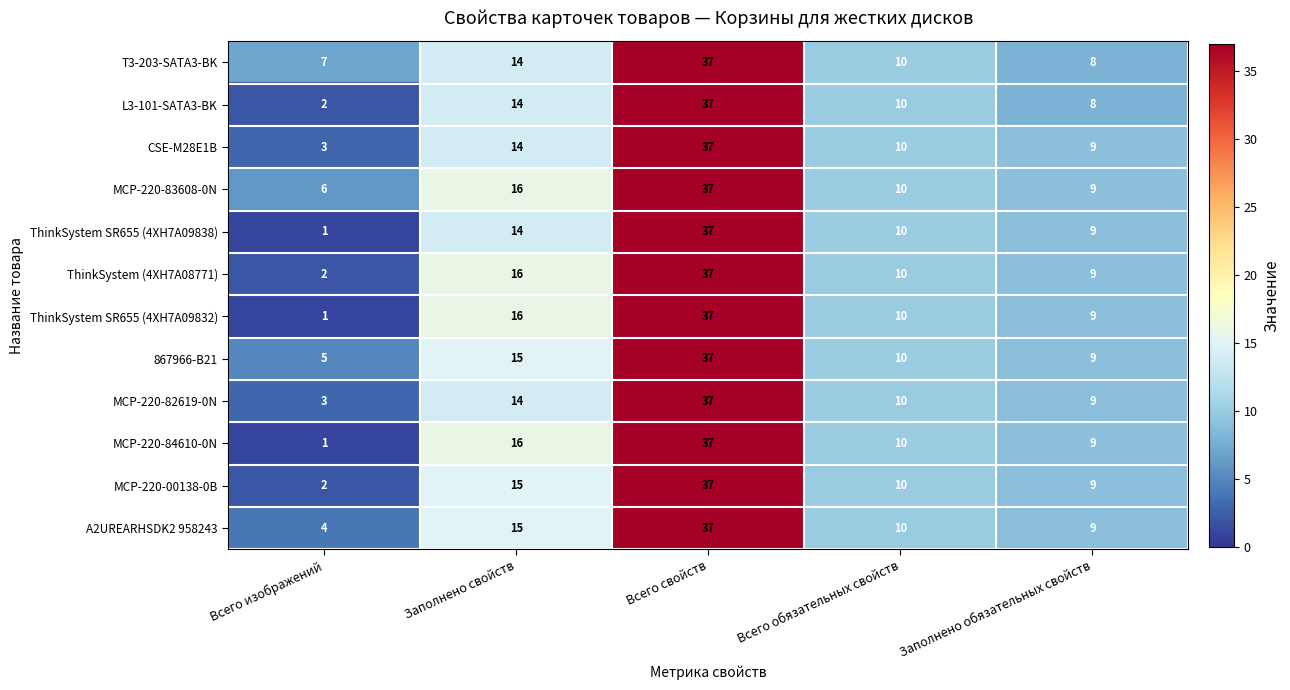

What is the sum of the ThinkSystem (4XH7A08771) values at Всего свойств and Всего обязательных свойств?

47